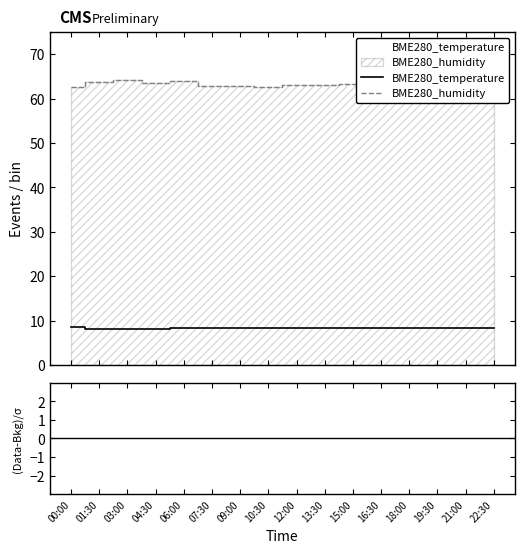

Between 12:00 and 06:00, which is larger?

12:00